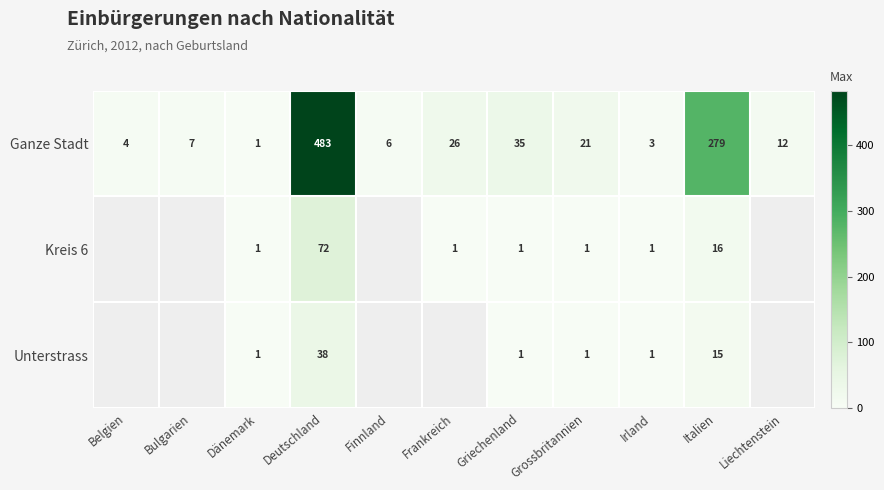

The Unterstrass series shows 1.6 at Dänemark. True or false?

False